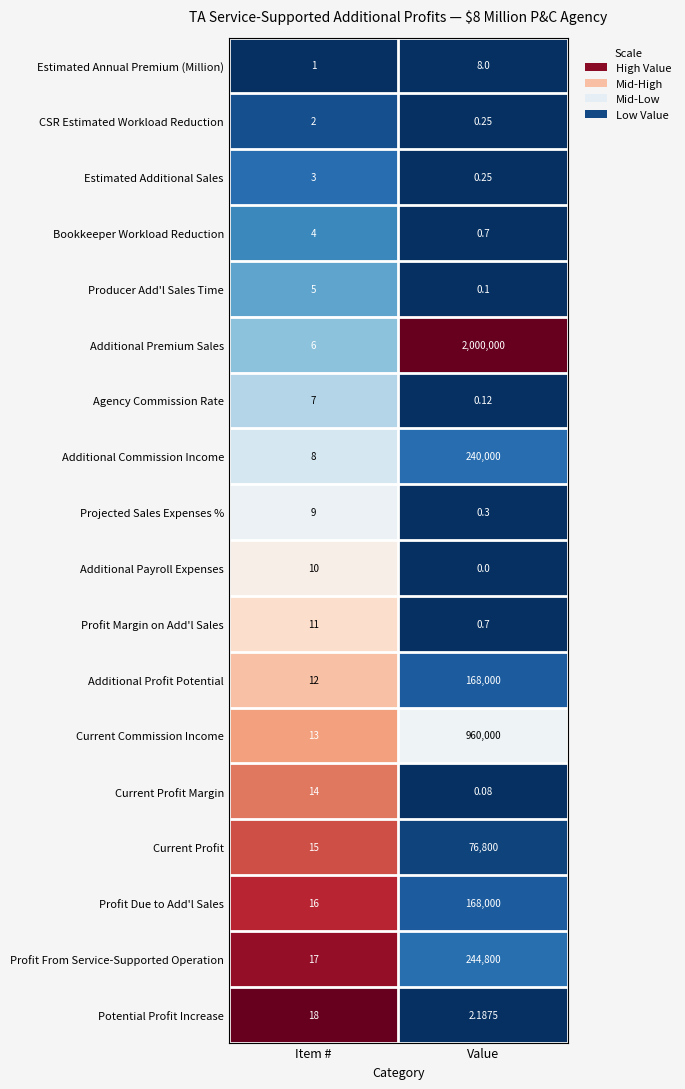

Rank the series at Item # from lowest to highest value.

Estimated Annual Premium (Million), CSR Estimated Workload Reduction, Estimated Additional Sales, Bookkeeper Workload Reduction, Producer Add'l Sales Time, Additional Premium Sales, Agency Commission Rate, Additional Commission Income, Projected Sales Expenses %, Additional Payroll Expenses, Profit Margin on Add'l Sales, Additional Profit Potential, Current Commission Income, Current Profit Margin, Current Profit, Profit Due to Add'l Sales, Profit From Service-Supported Operation, Potential Profit Increase